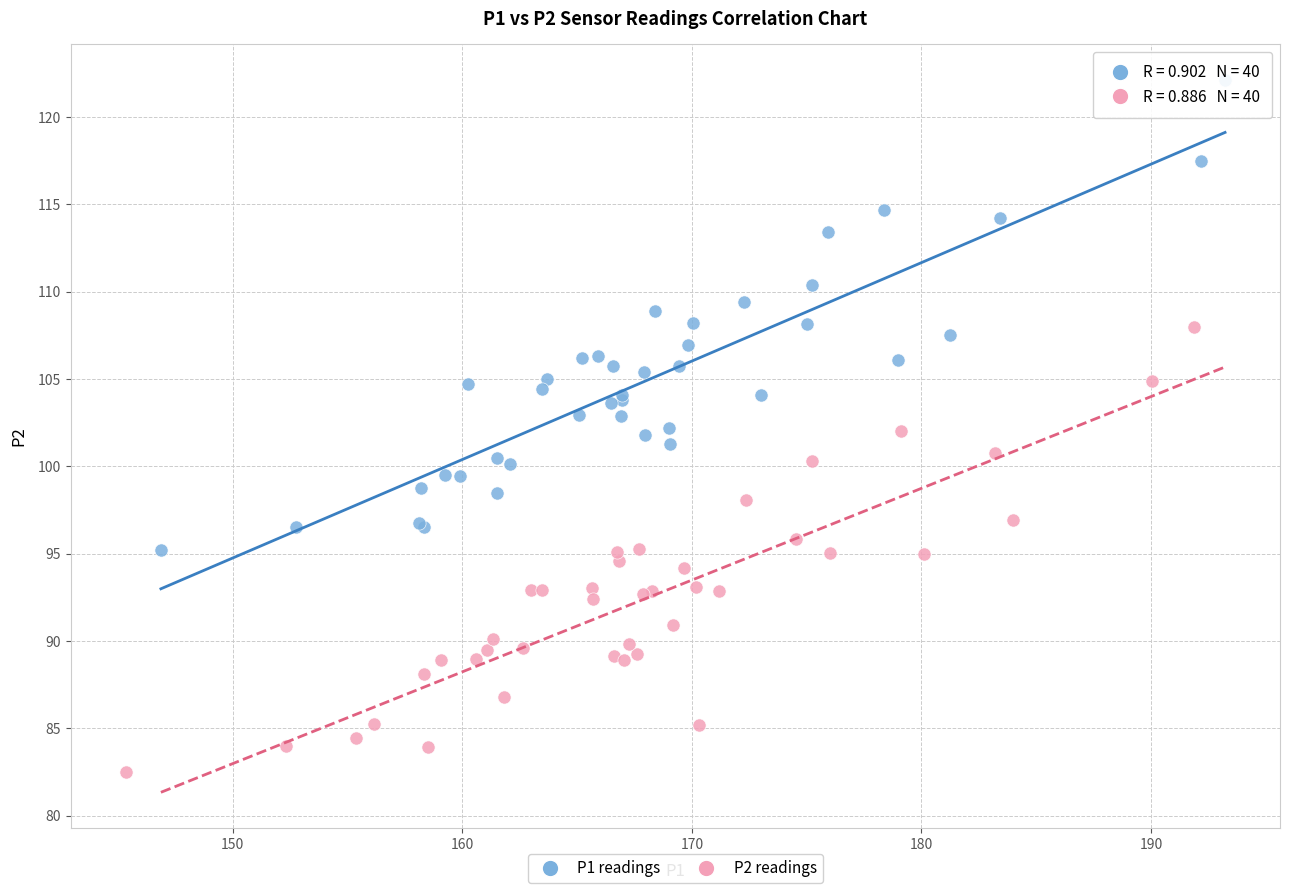

Which series reaches the maximum Y coordinate?

P1 readings